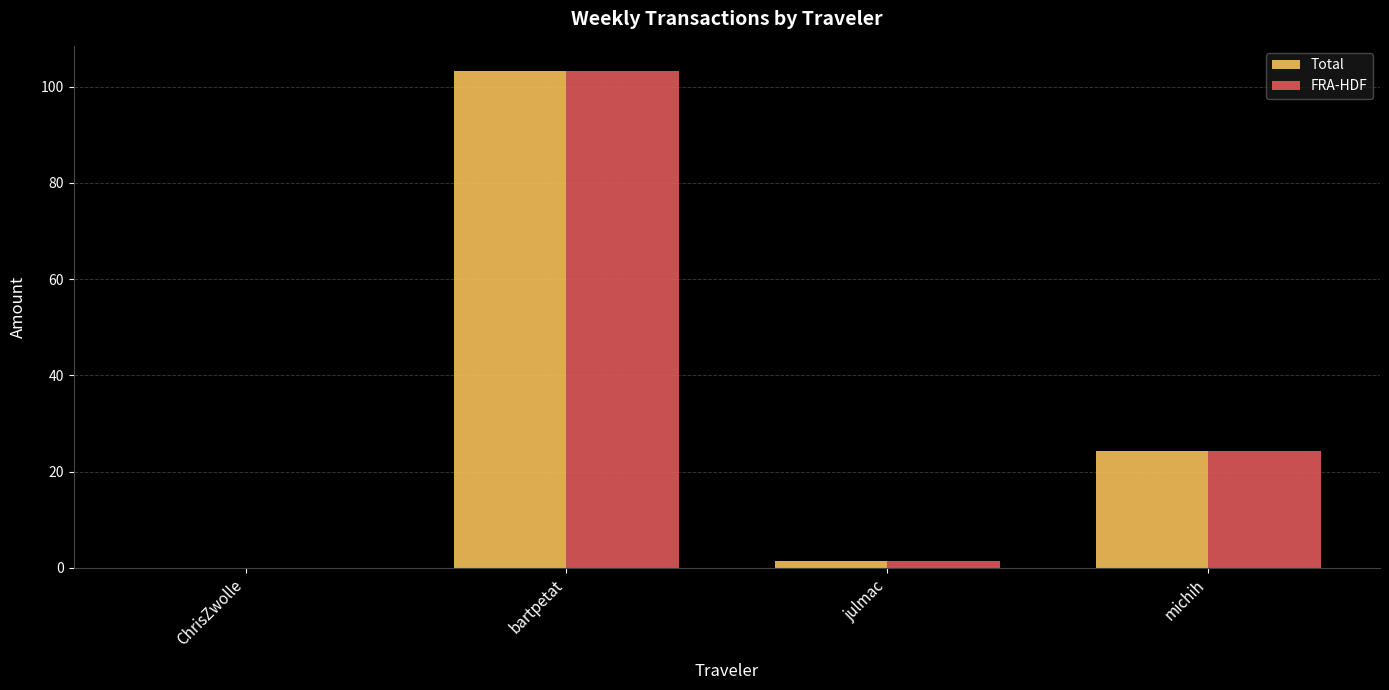

What is the sum of all Total values?

129.2